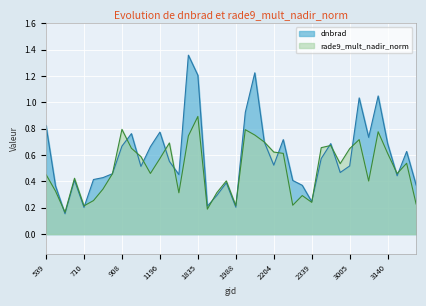

Which has a higher value, 1142 or 3077?

3077